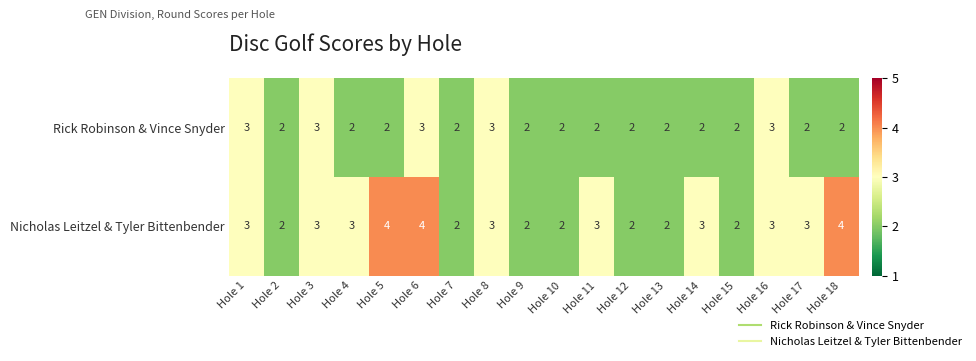

What is the sum of the Rick Robinson & Vince Snyder values at Hole 2 and Hole 17?

4